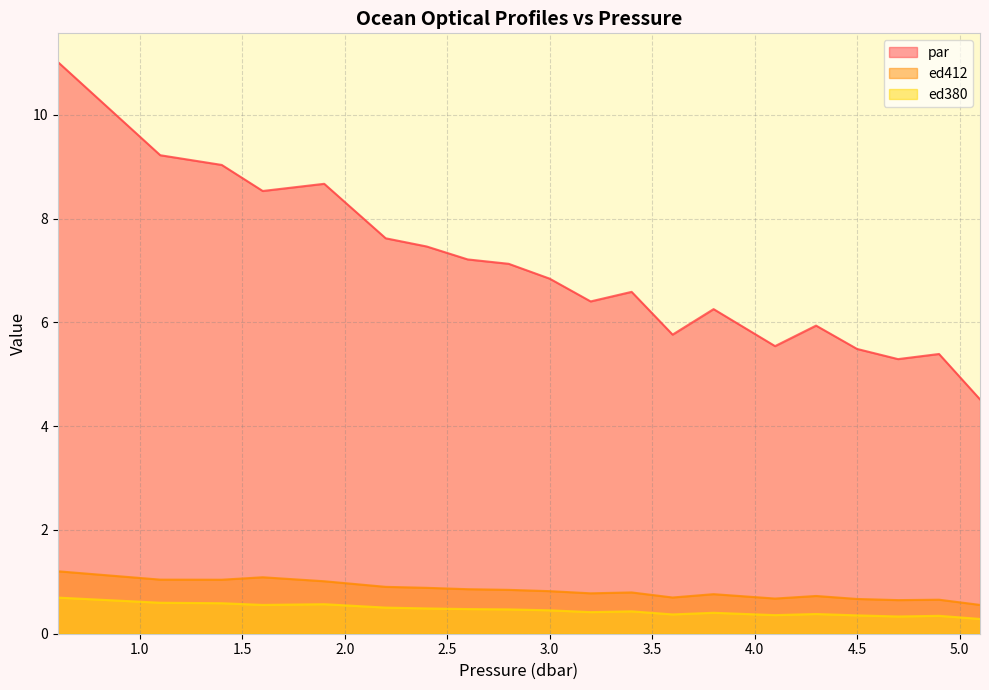

How many values in the par series exceed 6?

13